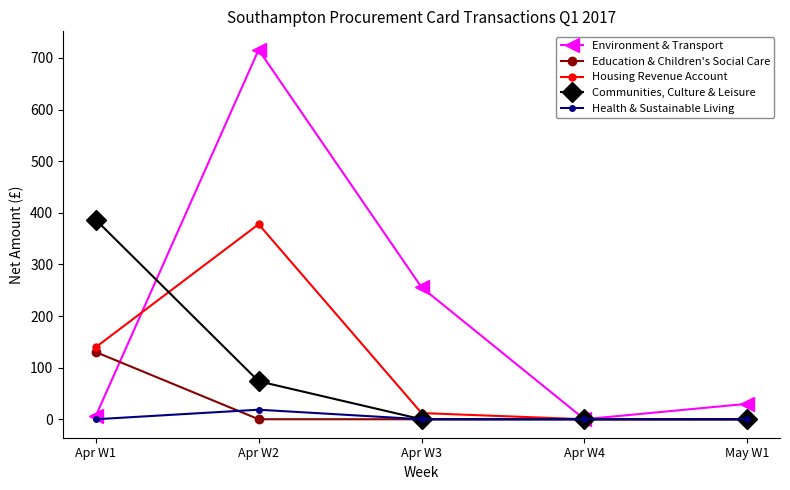

True or false: Housing Revenue Account has more than 0 interior local peaks.

True